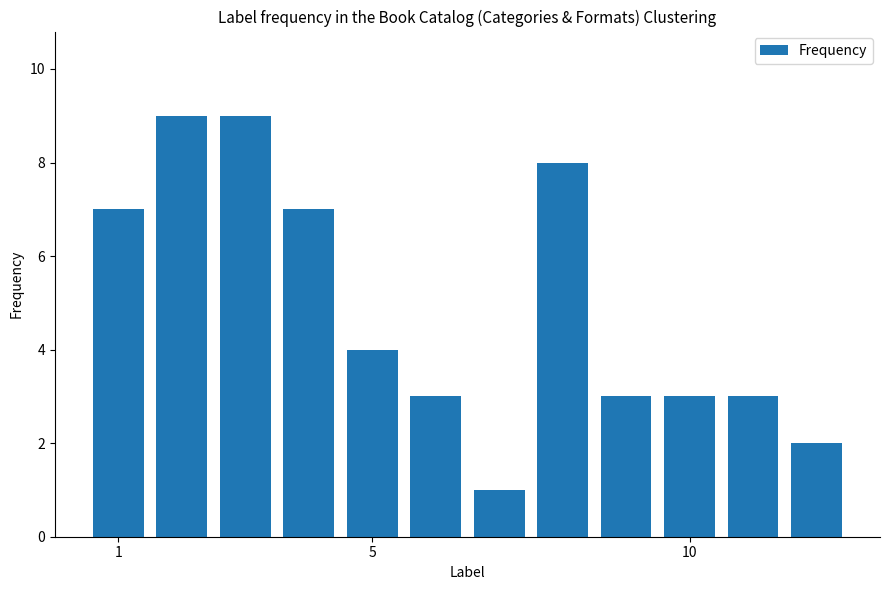

What is the greatest value displayed?

9